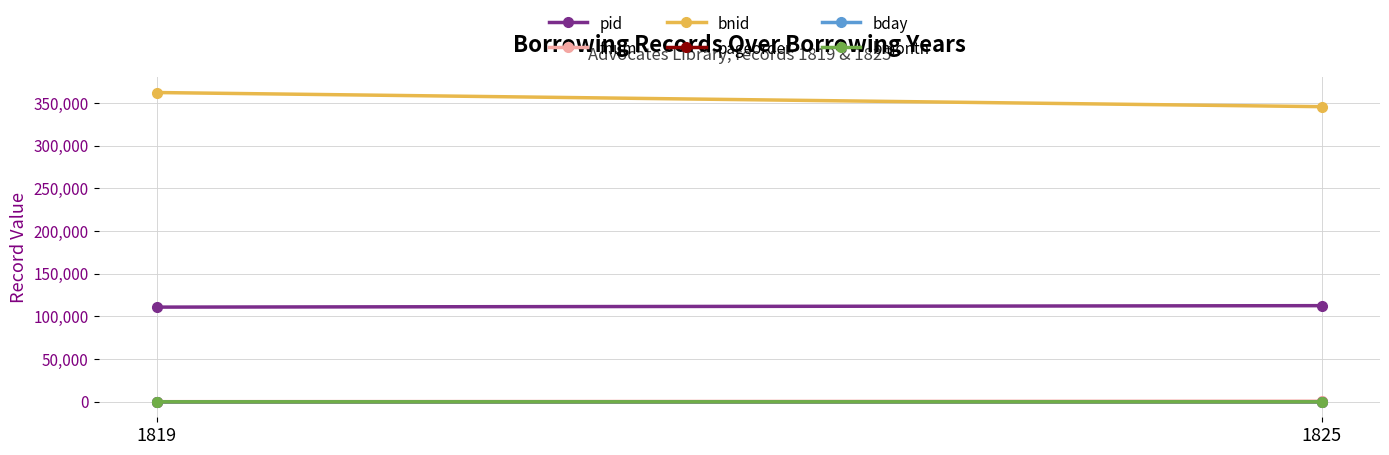

Is it true that pageorder equals 5 at 1825?

False